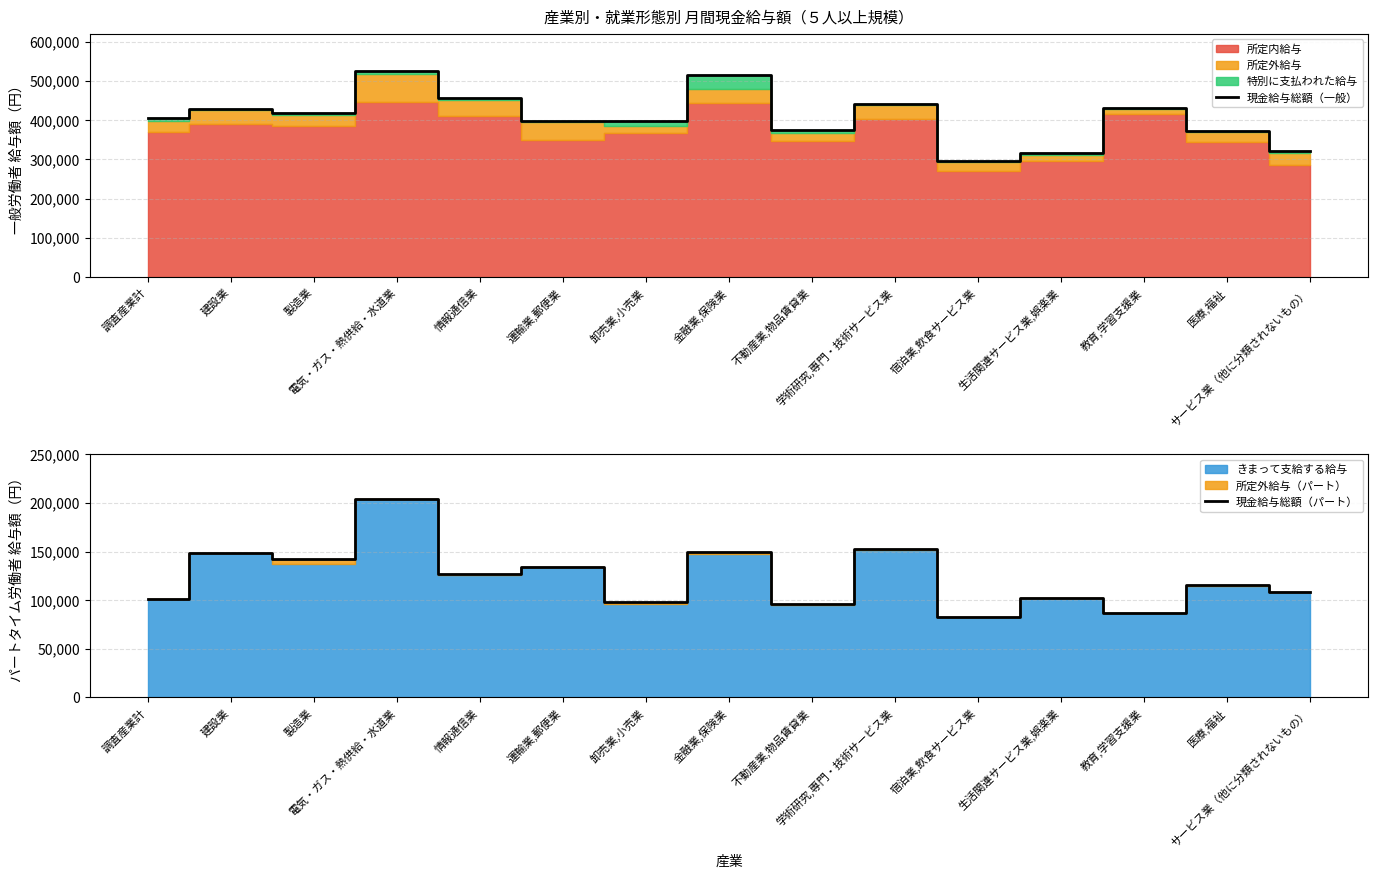

What is the highest value of the 現金給与総額（一般） series?

525269